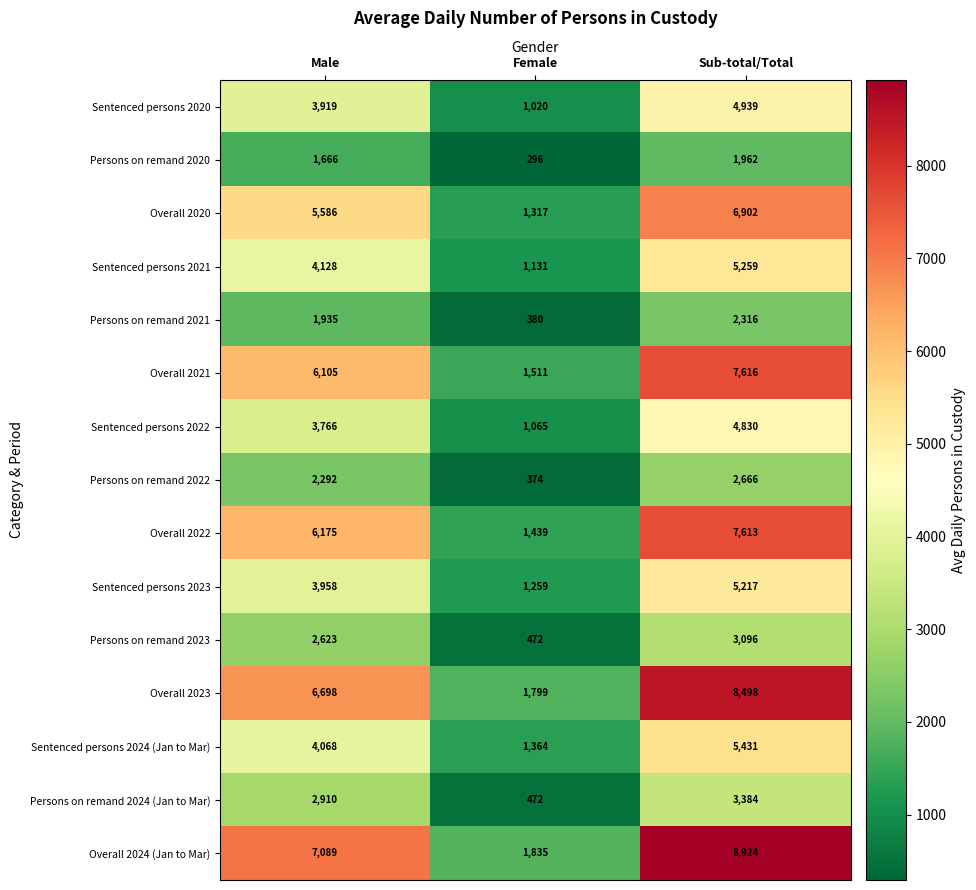

At which category does the chart reach its minimum across all series?

Female